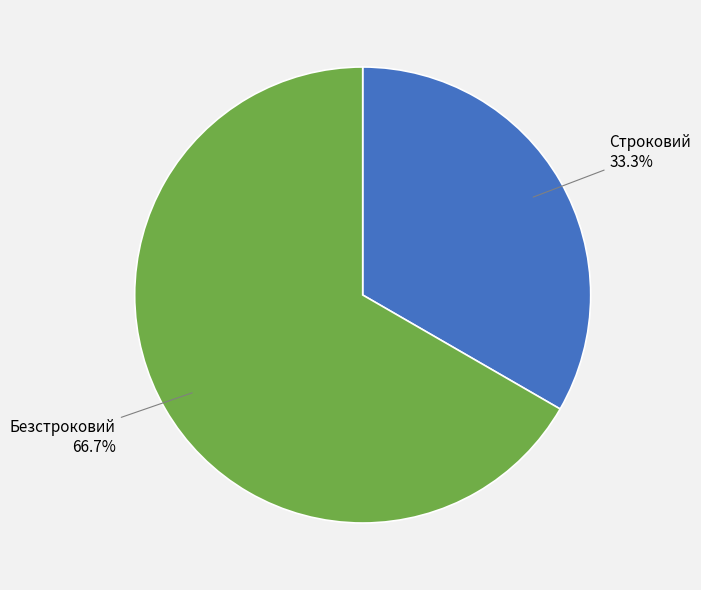

To the nearest percent, what is the average slice percentage?

50%